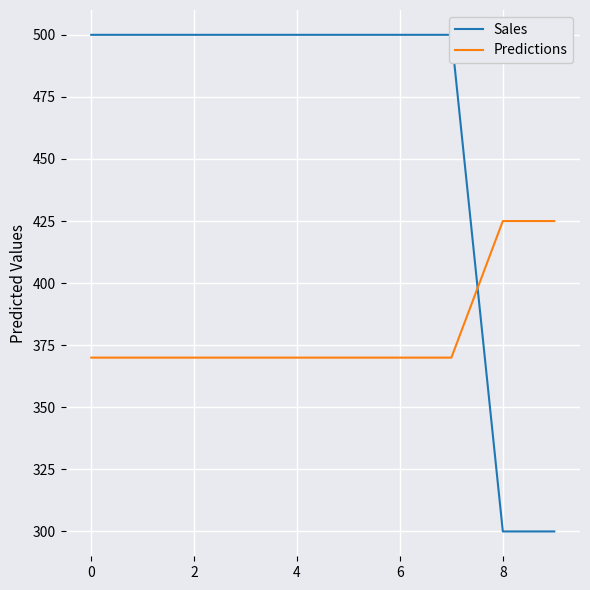

What are all the series names shown in the legend?

Sales, Predictions